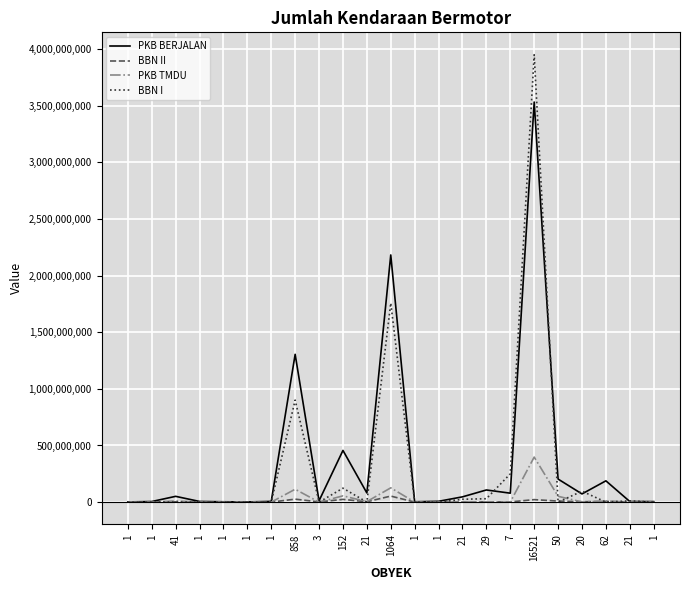

Reading left to right, extract all data points from this chart.

PKB BERJALAN: 1=1594570	1=5035485	41=50869403	1=5817553	1=2965469	1=1437049	1=6353410	858=1304910592	3=11746150	152=456302270	21=80686174	1064=2182206092	1=3016624	1=7066917	21=46402282	29=107135444	7=78801460	16521=3532456712	50=203295532	20=72200735	62=187808524	21=5093731	1=4567220
BBN II: 1=0	1=0	41=2725080	1=0	1=0	1=0	1=0	858=26094850	3=1610000	152=23998230	21=3120000	1064=53183258	1=0	1=0	21=0	29=2085375	7=1500000	16521=21798810	50=8930000	20=3060000	62=6330000	21=122000	1=0
PKB TMDU: 1=0	1=0	41=10187289	1=0	1=0	1=0	1=0	858=113558331	3=0	152=55218721	21=4369224	1064=125968636	1=0	1=0	21=1303876	29=2541500	7=0	16521=397514757	50=51305533	20=1235815	62=8789088	21=769250	1=0
BBN I: 1=0	1=0	41=0	1=0	1=0	1=0	1=0	858=900450000	3=0	152=123000000	21=0	1064=1757550000	1=0	1=0	21=25050000	29=29850000	7=249750000	16521=3950328000	50=0	20=96300000	62=0	21=11385000	1=0